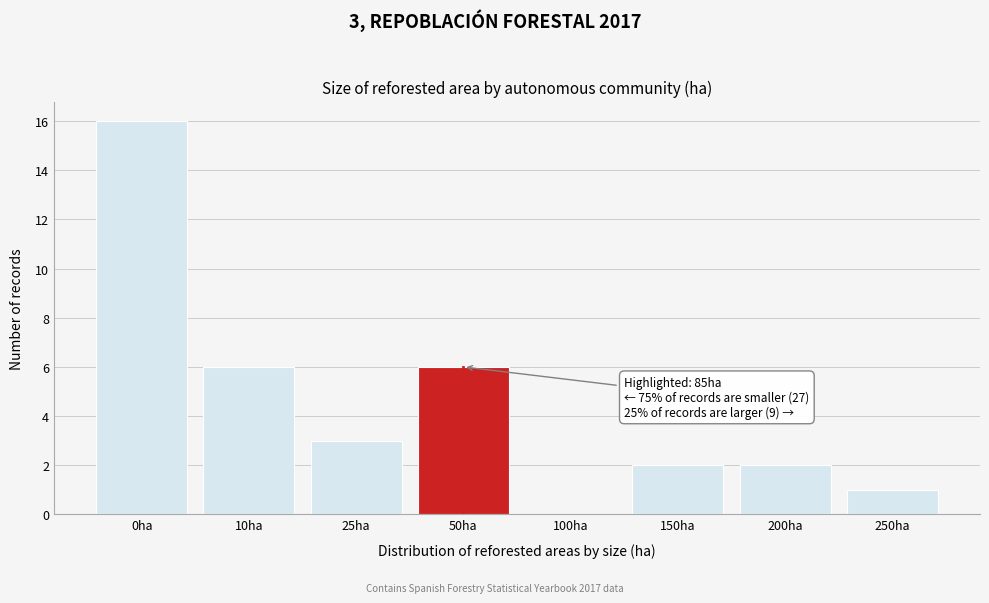

Reading right to left, transcribe all the data shown in this chart.

250ha=1	200ha=2	150ha=2	100ha=0	50ha=6	25ha=3	10ha=6	0ha=16